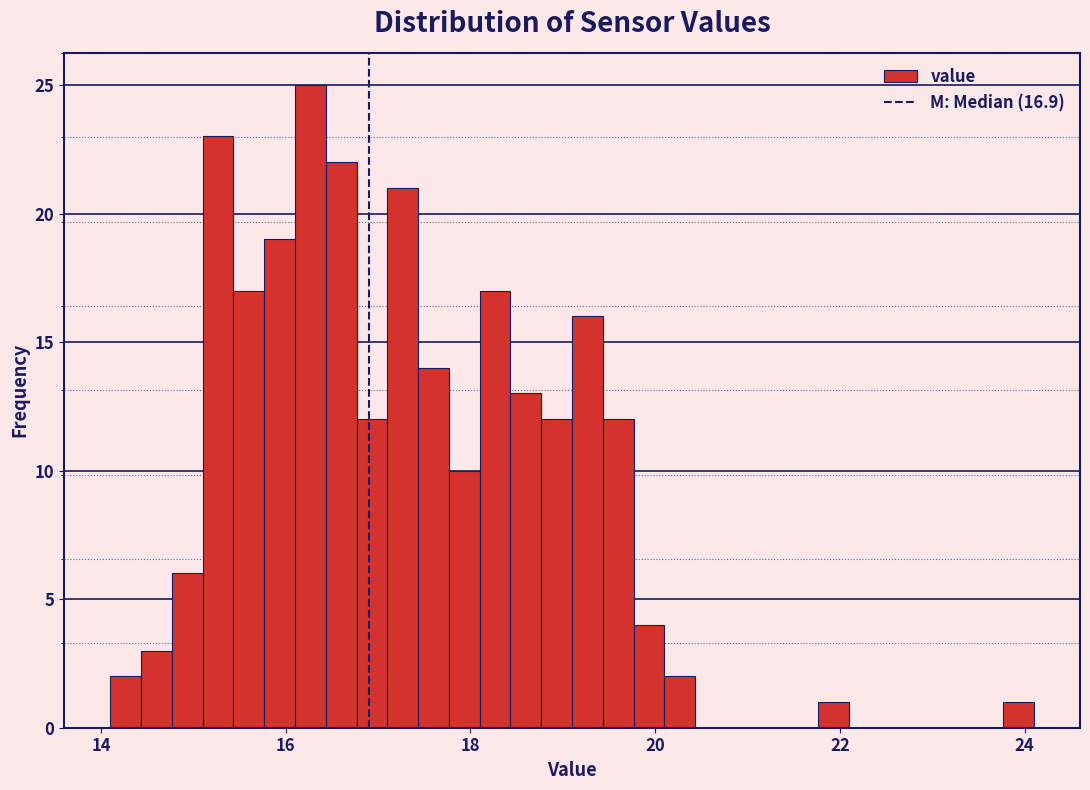

Around what value on the x-axis is the tallest bar? Give the approximate position of its centre, as read against the axis.

16.2